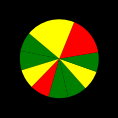

Count the number of slices in the pie.

10